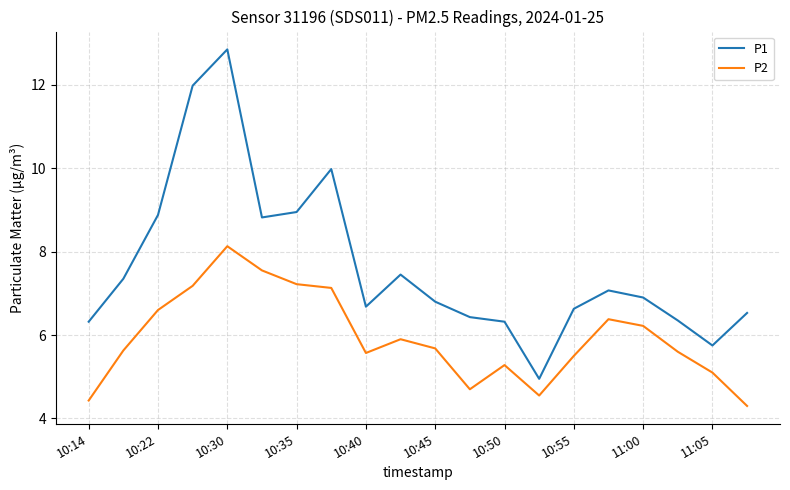

True or false: P2 and P1 cross at least once.

False